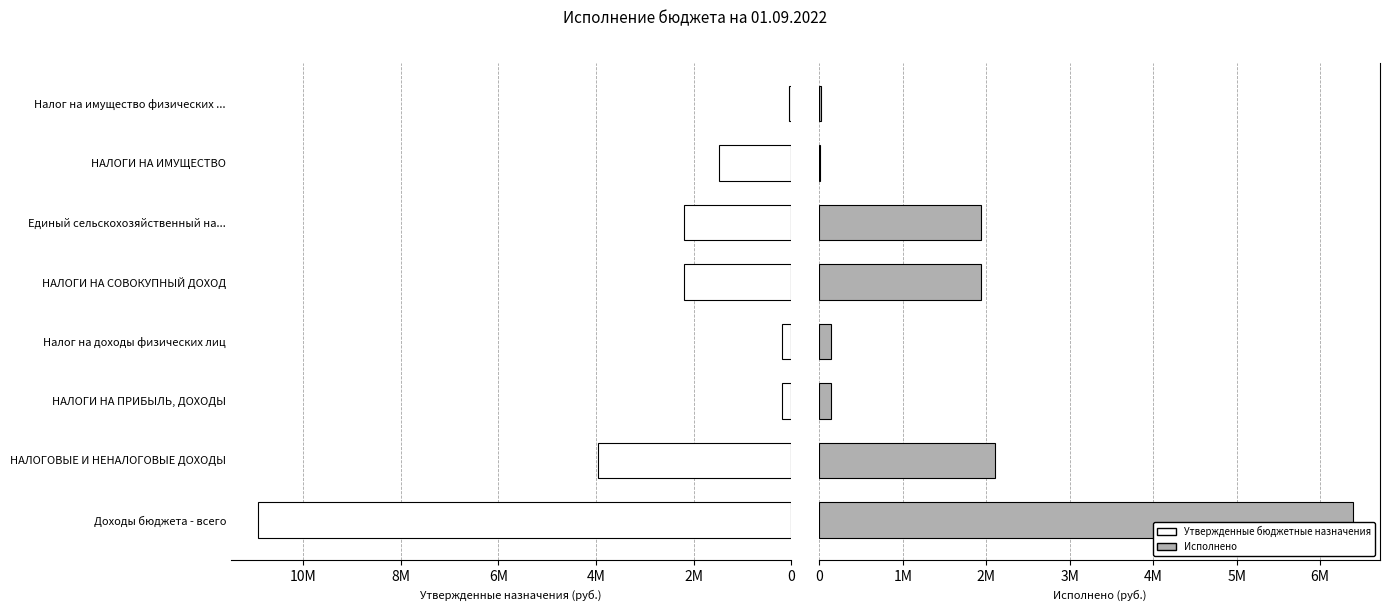

Is the value of Утвержденные бюджетные назначения at Доходы бюджета - всего greater than the value of Исполнено at Налог на имущество физических ...?

Yes